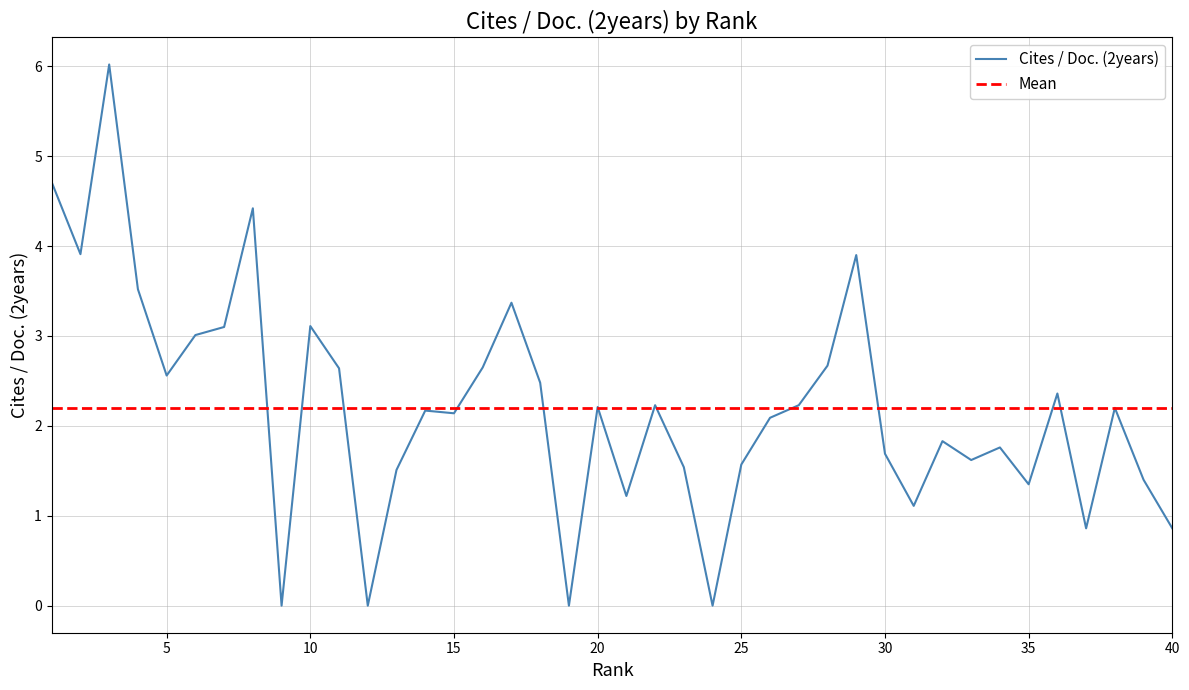

Reading left to right, extract all data points from this chart.

1=4.7	2=3.9	3=6.0	4=3.5	5=2.6	6=3.0	7=3.1	8=4.4	9=0.0	10=3.1	11=2.6	12=0.0	13=1.5	14=2.2	15=2.1	16=2.6	17=3.4	18=2.5	19=0.0	20=2.2	21=1.2	22=2.2	23=1.5	24=0.0	25=1.6	26=2.1	27=2.2	28=2.7	29=3.9	30=1.7	31=1.1	32=1.8	33=1.6	34=1.8	35=1.4	36=2.4	37=0.9	38=2.2	39=1.4	40=0.9